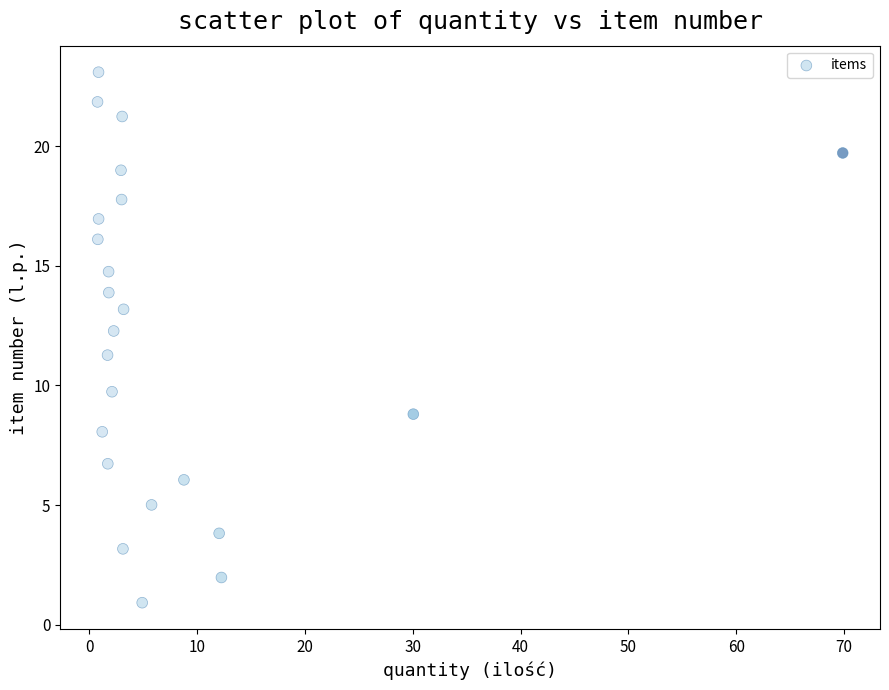

What Y value in the scatter plot is closest to 12?

12.3